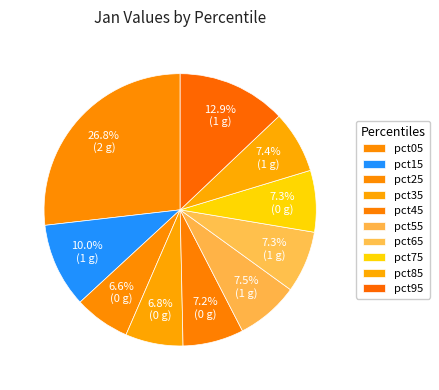

Is pct25 the majority of the pie?

No